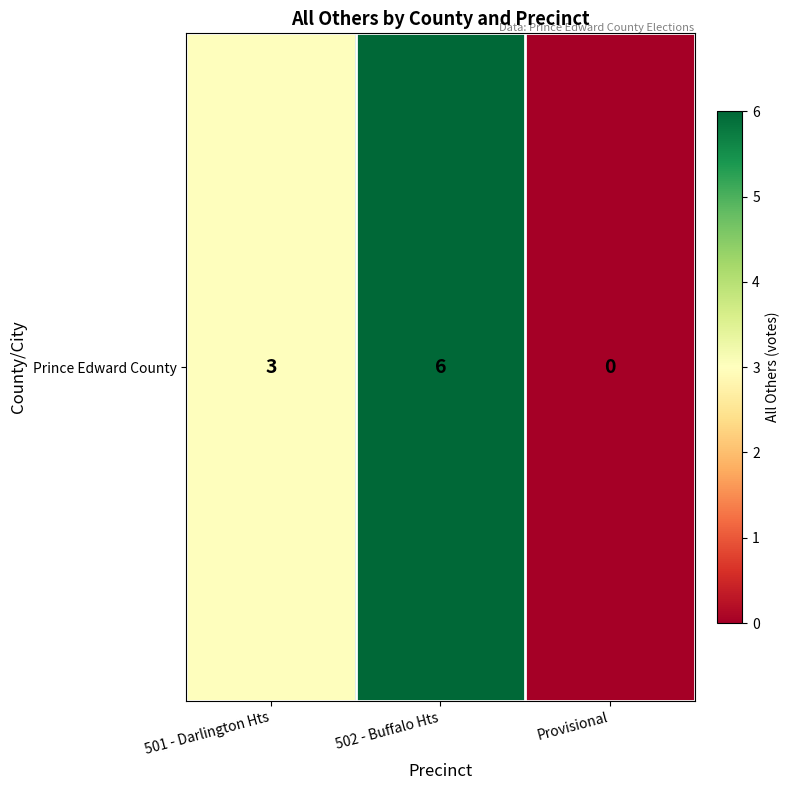

What is the change in value from 502 - Buffalo Hts to Provisional?

-6